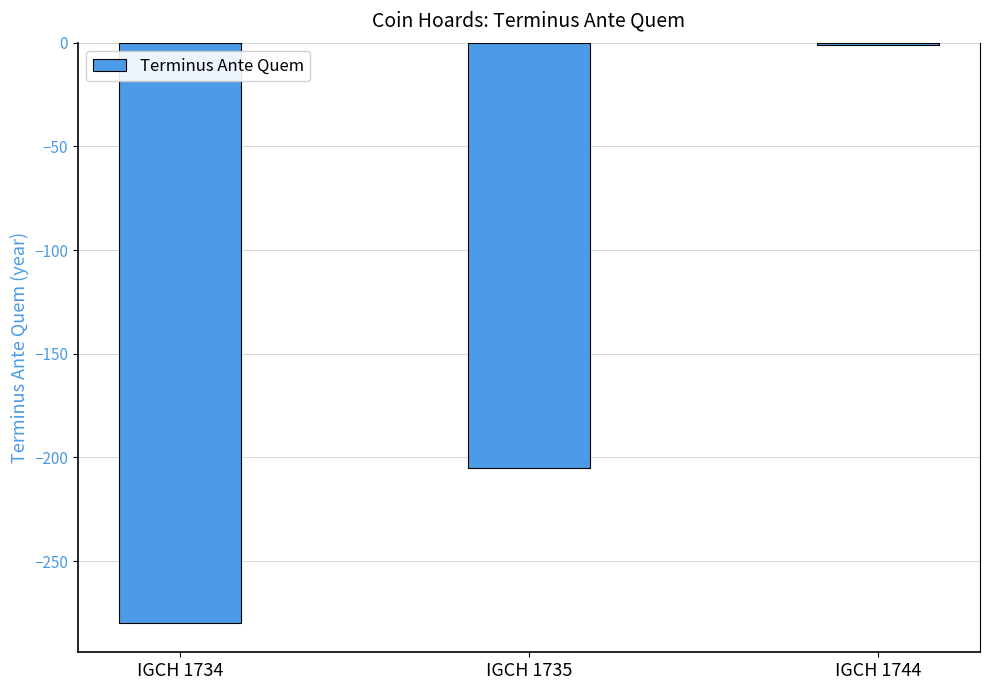

What is the value of the 2nd bar from the left?

-205